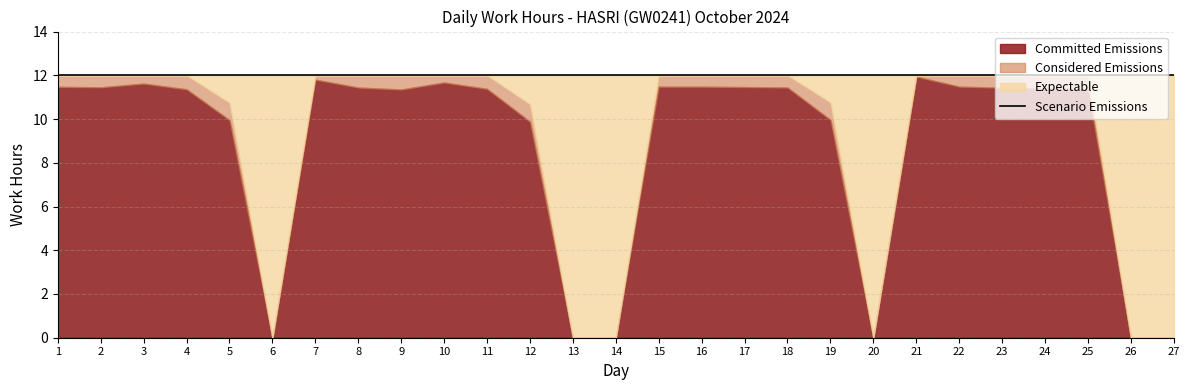

What is the value of the 5th point from the left?

9.9